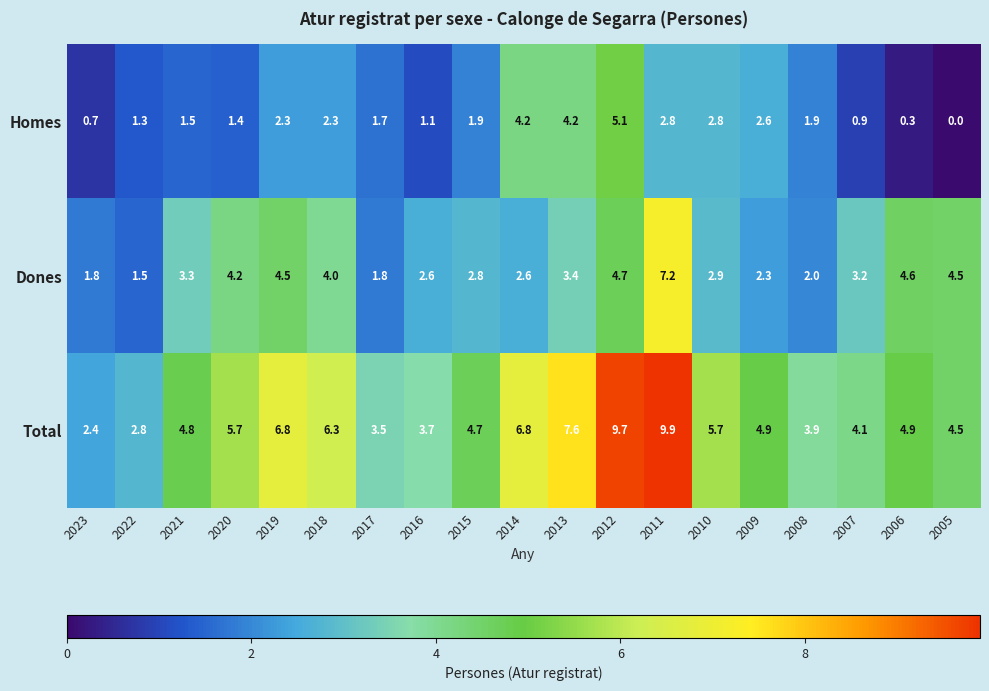

What is the sum of the Homes values at 2012 and 2006?

5.4